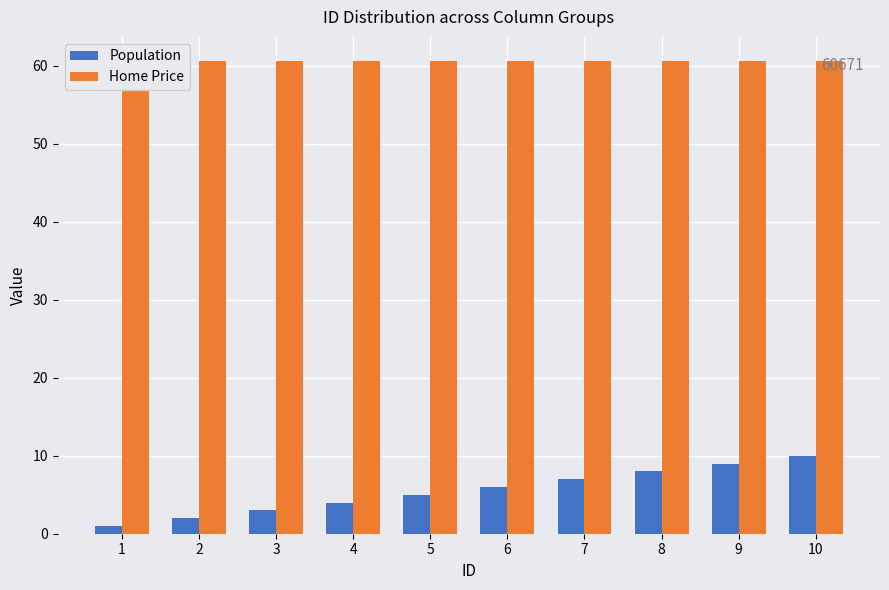

Read the Home Price value at 10.

60.7